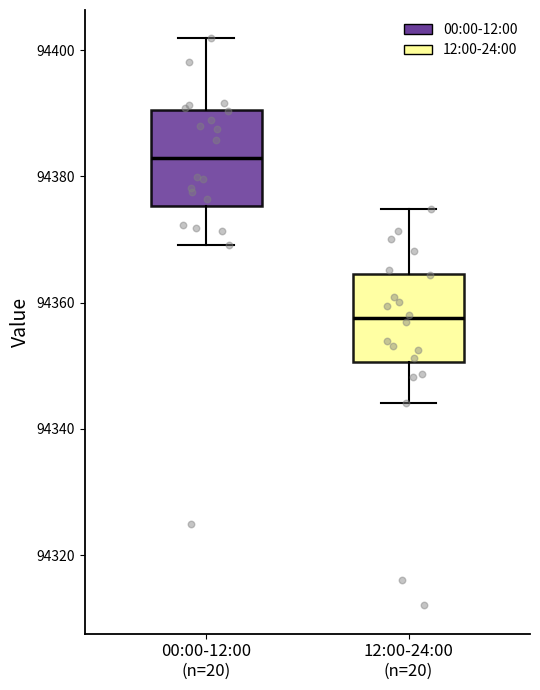

Which box's median line is the lowest?

12:00-24:00 (n=20)